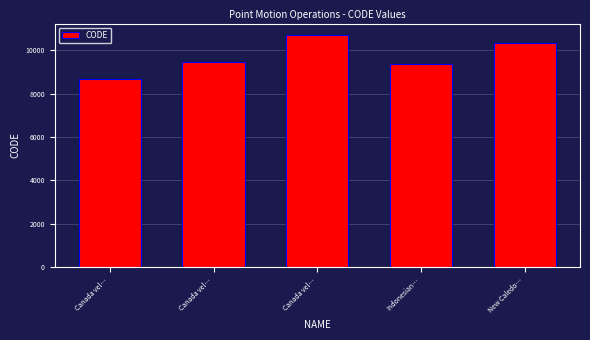

Read the value at Canada vel…, to the nearest 100.

8700